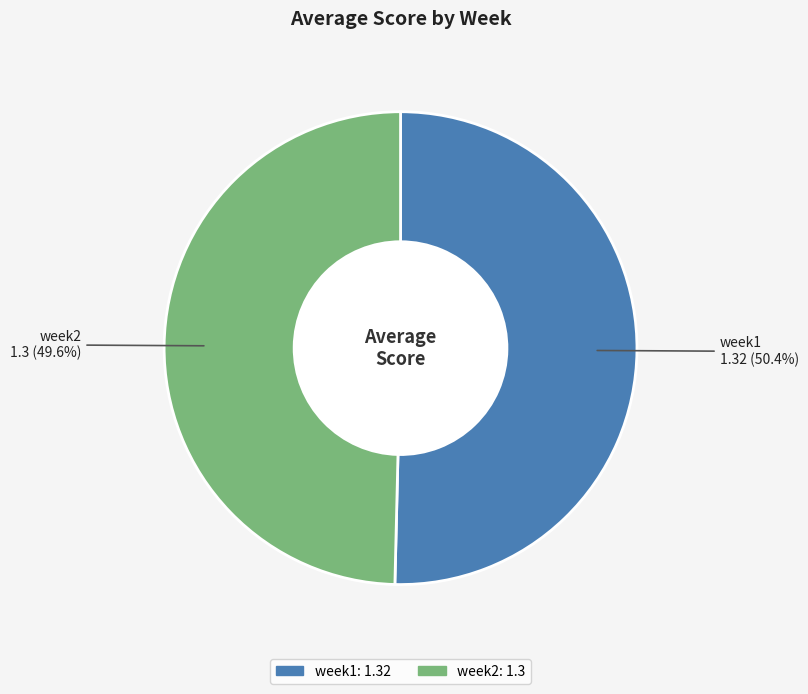

Between week2 and week1, which is larger?

week1